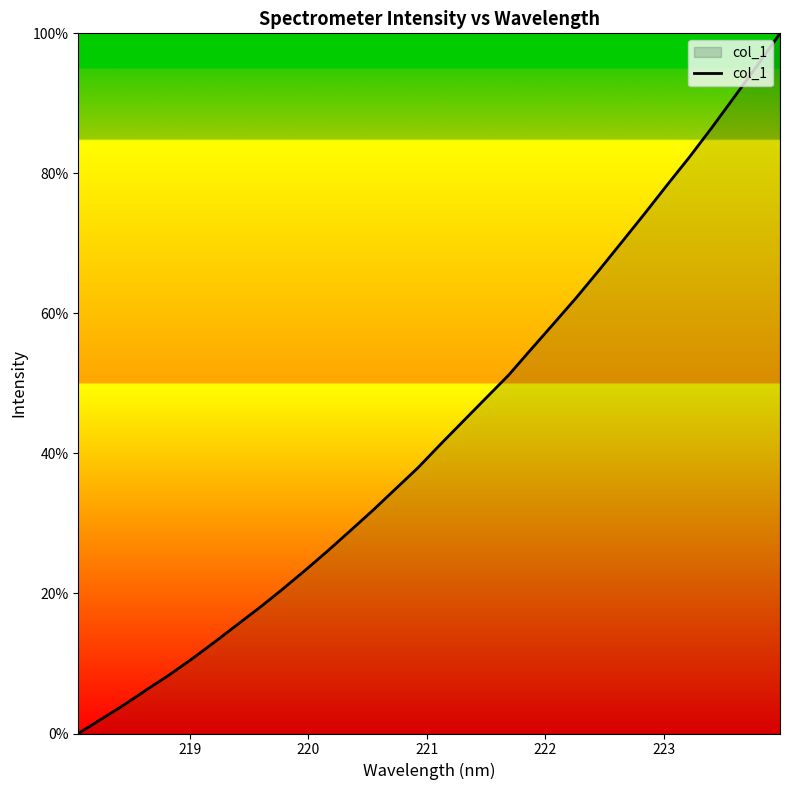

What is the difference between the maximum and minimum values?

100.0